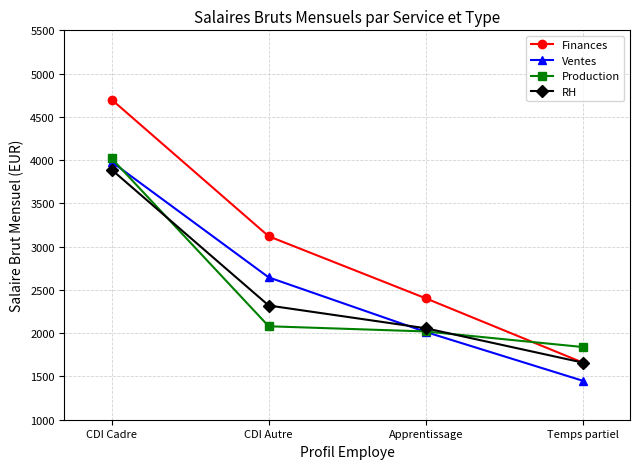

Between Apprentissage and Temps partiel, which series saw the biggest shift?

Finances